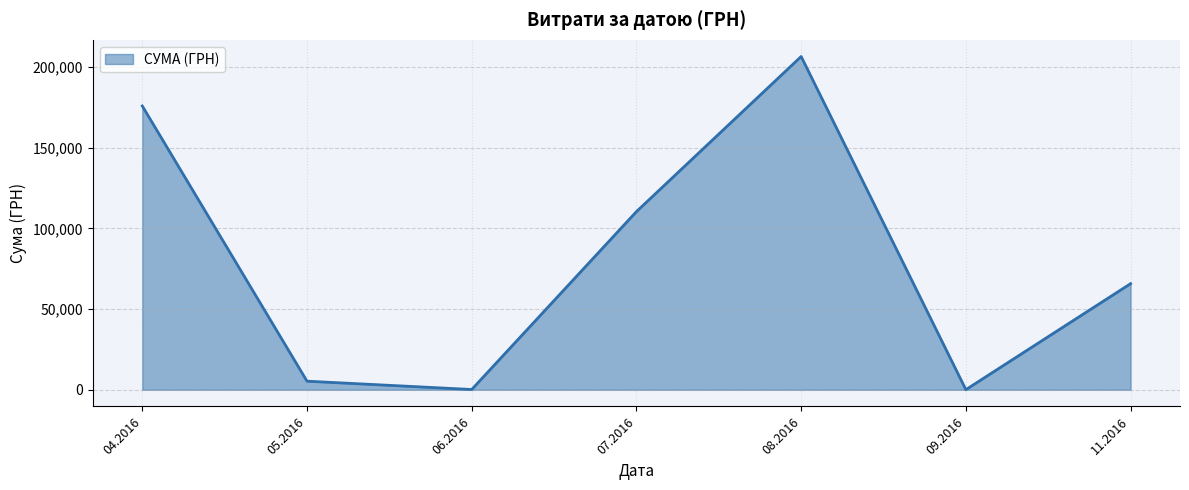

Which has a higher value, 08.2016 or 11.2016?

08.2016